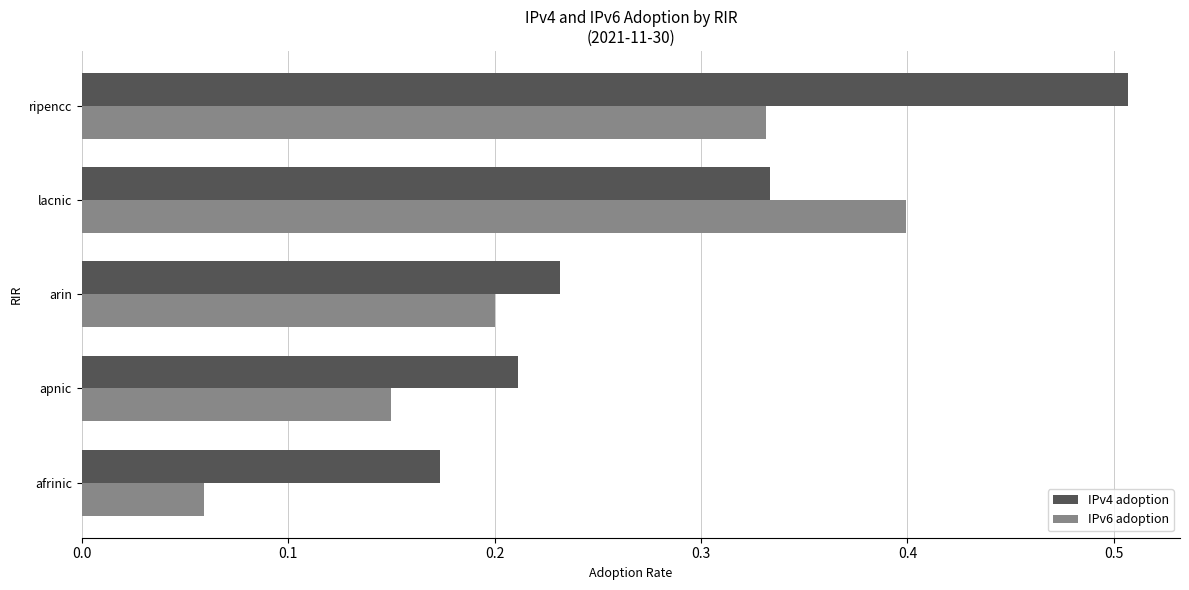

List the series in order of their peak value, highest first.

IPv4 adoption, IPv6 adoption